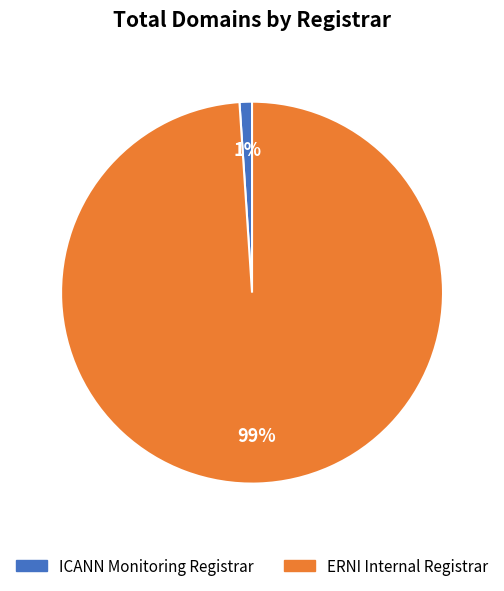

Do ICANN Monitoring Registrar and ERNI Internal Registrar together represent more than half of the pie?

Yes